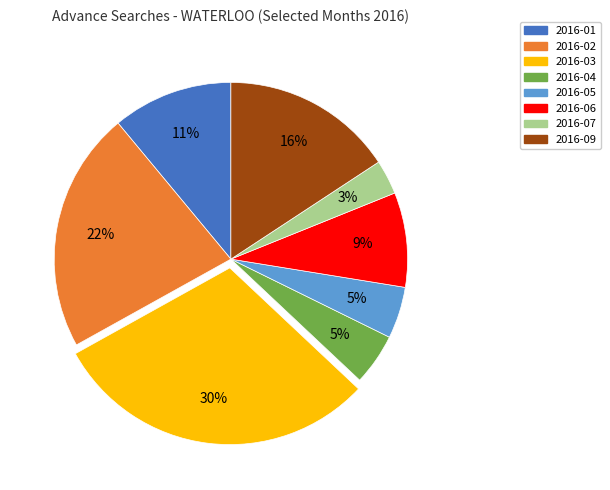

To the nearest percent, what is the combined percentage of 2016-02 and 2016-07?

25%